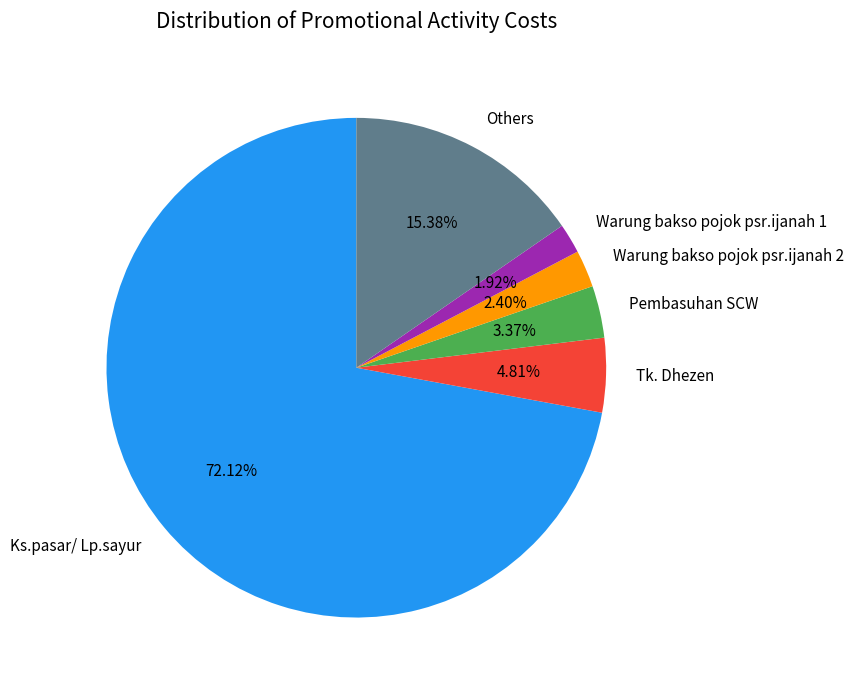

How many slices are in this pie chart?

6